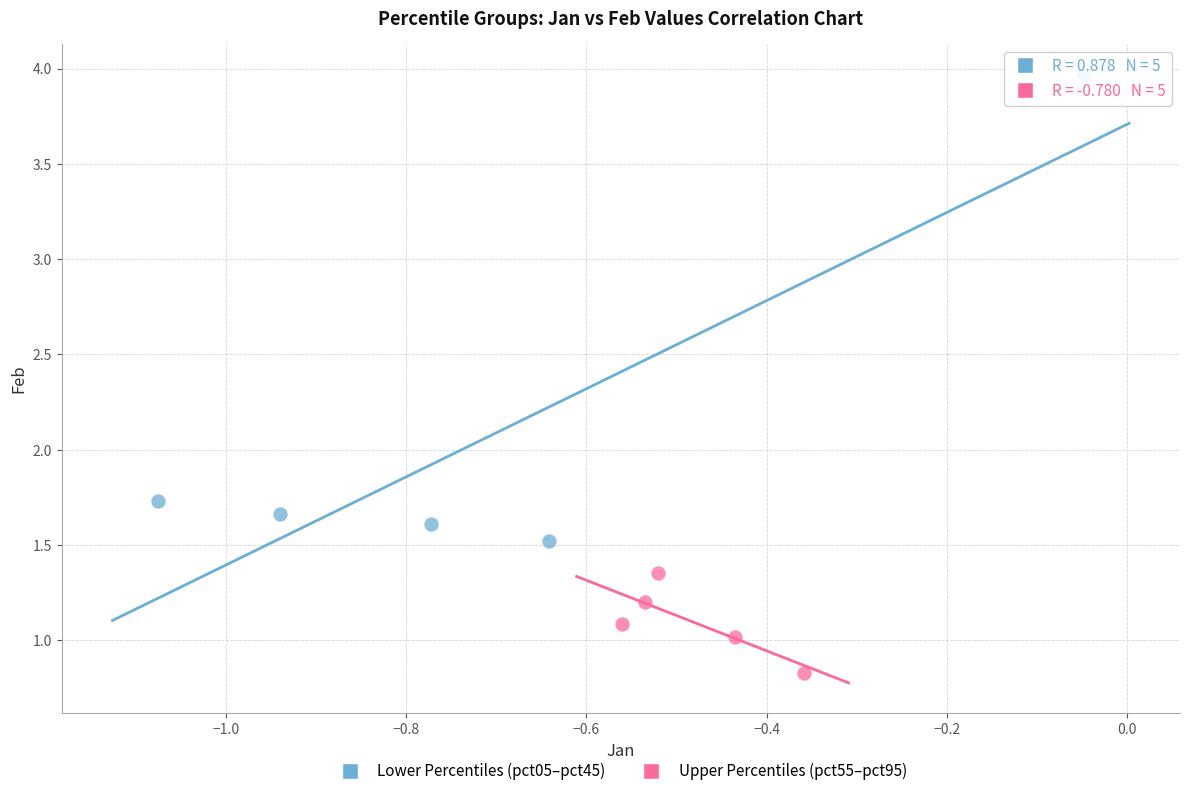

Which series reaches the maximum Y coordinate?

Lower Percentiles (pct05–pct45)